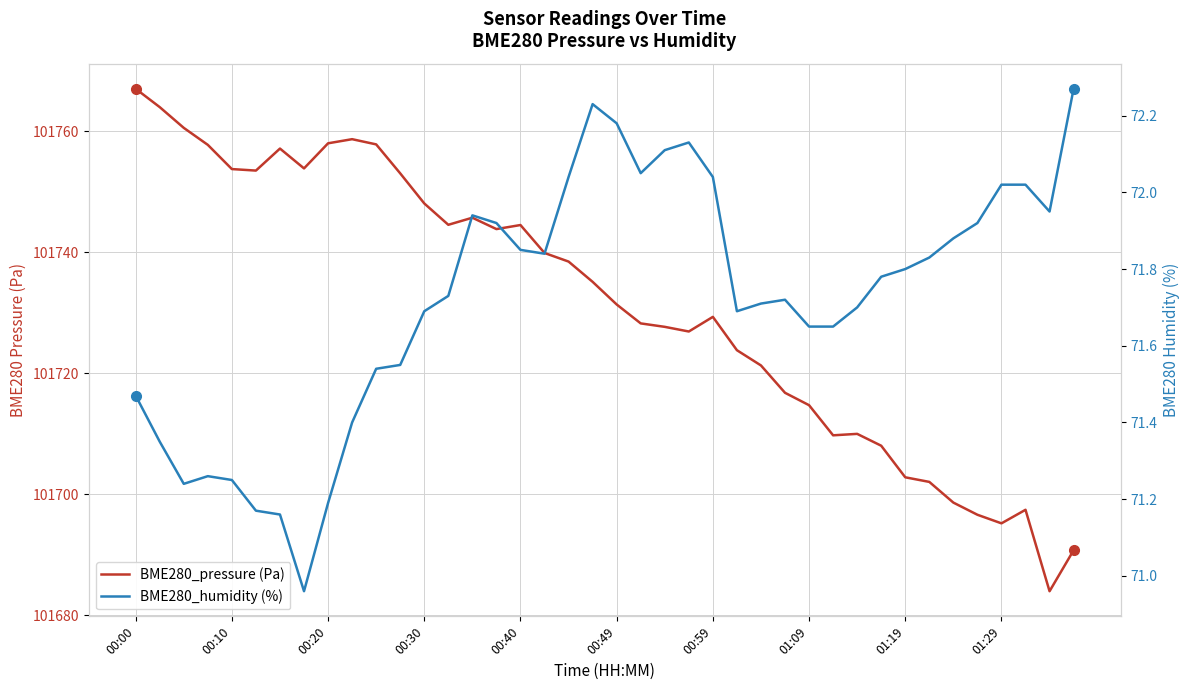

What is the difference between the second highest and minimum values in the BME280_pressure (Pa) series?

80.0